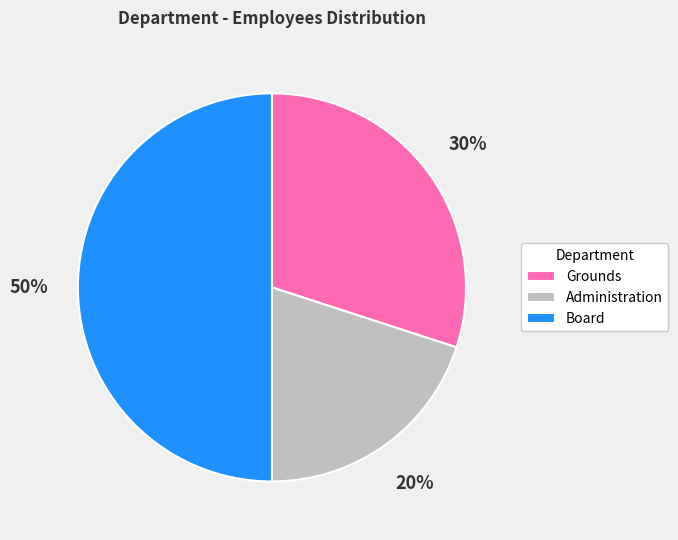

To the nearest percent, what is the difference between the largest and smallest slice percentages?

30%